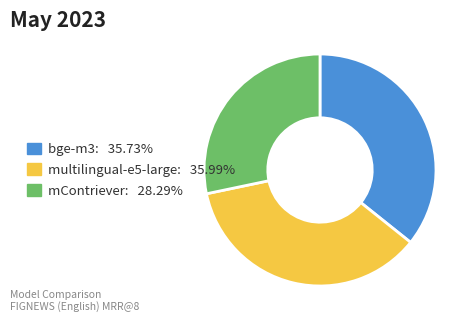

What is the ratio of the value at multilingual-e5-large: 35.99% to the value at mContriever: 28.29%?

1.3